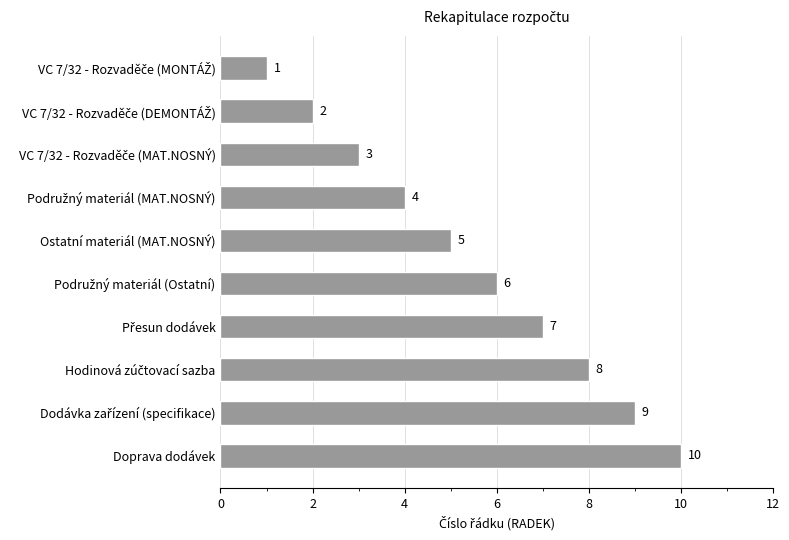

What is the value of the 2nd bar from the top?

2